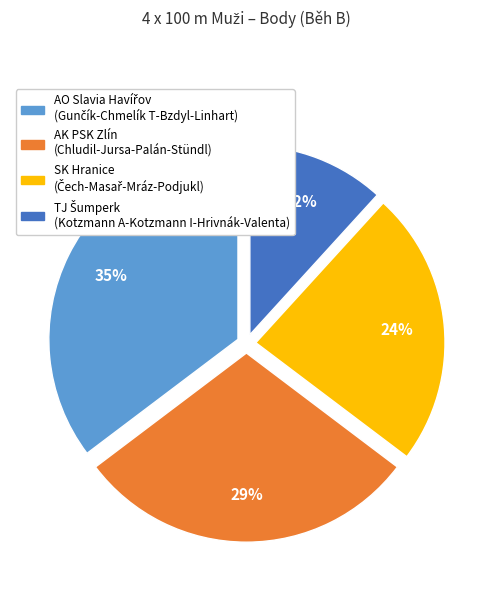

What percentage is the AK PSK Zlín (Chludil-Jursa-Palán-Stündl) slice, to the nearest percent?

29%